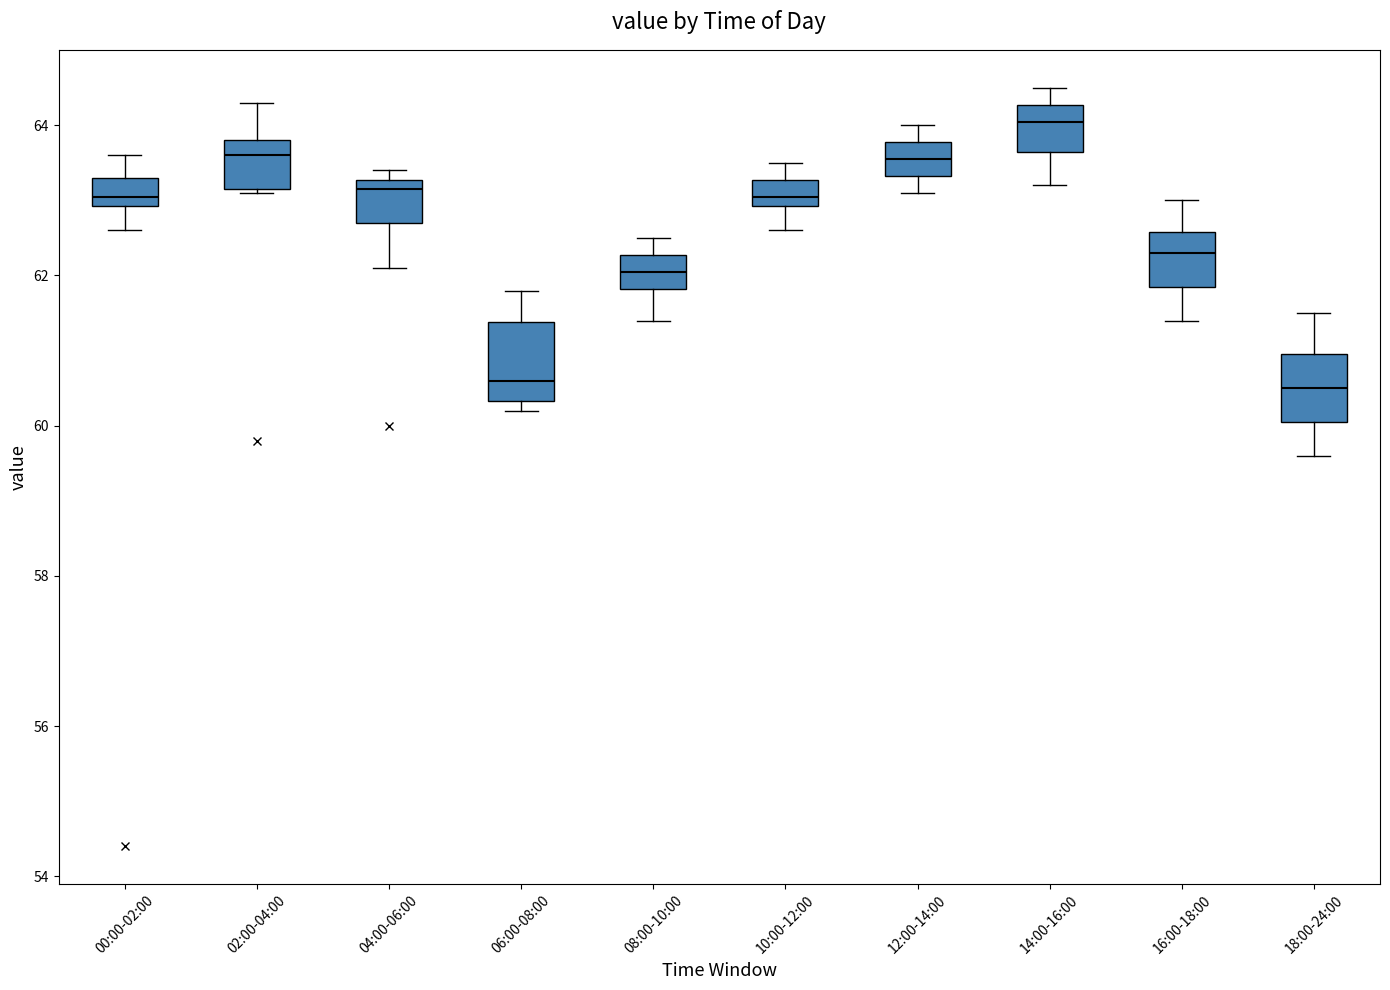

Reading left to right, read every box against the y-axis: the position of its median line, the range the box covers, and the ends of its whiskers. The values are not printed on the chart, so give them approximately, as read against the axis.

00:00-02:00: median 63.0 (just above the box's lower edge), box 63.0 to 63.4, whiskers 62.6 to 63.6
02:00-04:00: median 63.6, box 63.2 to 63.8, whiskers 63.2 to 64.4
04:00-06:00: median 63.2 (just below the box's upper edge), box 62.8 to 63.2, whiskers 62.2 to 63.4
06:00-08:00: median 60.6, box 60.4 to 61.4, whiskers 60.2 to 61.8
08:00-10:00: median 62.0, box 61.8 to 62.2, whiskers 61.4 to 62.6
10:00-12:00: median 63.0 (inside the box), box 63.0 to 63.2, whiskers 62.6 to 63.6
12:00-14:00: median 63.6, box 63.4 to 63.8, whiskers 63.2 to 64.0
14:00-16:00: median 64.0, box 63.6 to 64.2, whiskers 63.2 to 64.6
16:00-18:00: median 62.4, box 61.8 to 62.6, whiskers 61.4 to 63.0
18:00-24:00: median 60.6, box 60.0 to 61.0, whiskers 59.6 to 61.6